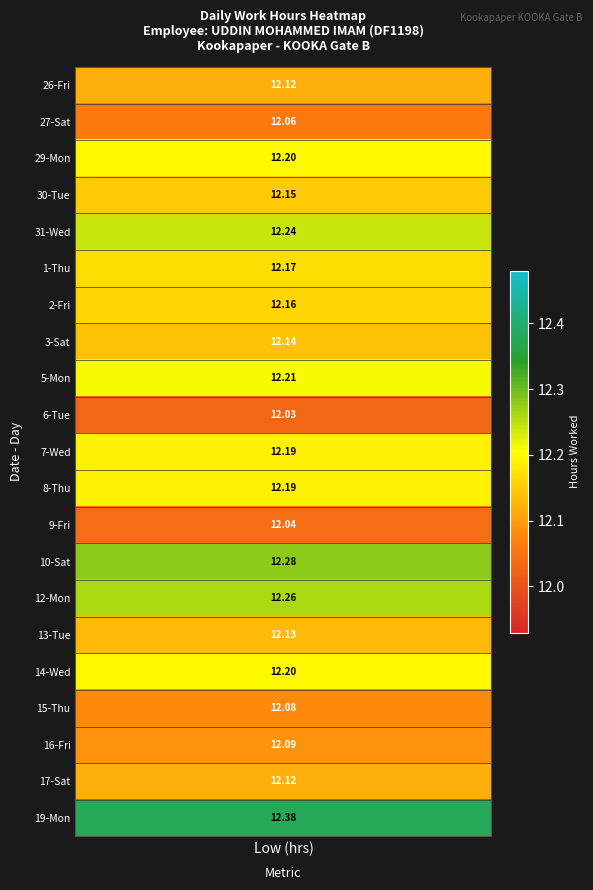

At how many categories does at least one series exceed 7?

1